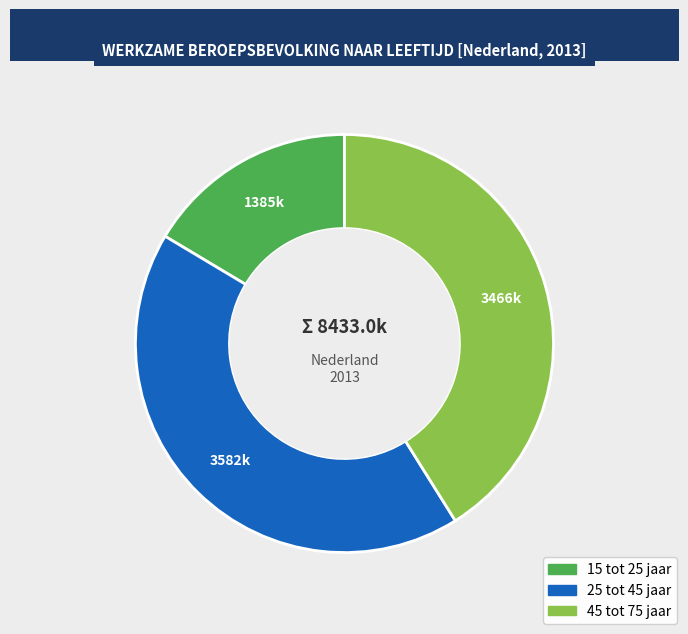

Which has a higher value, 15 tot 25 jaar or 45 tot 75 jaar?

45 tot 75 jaar